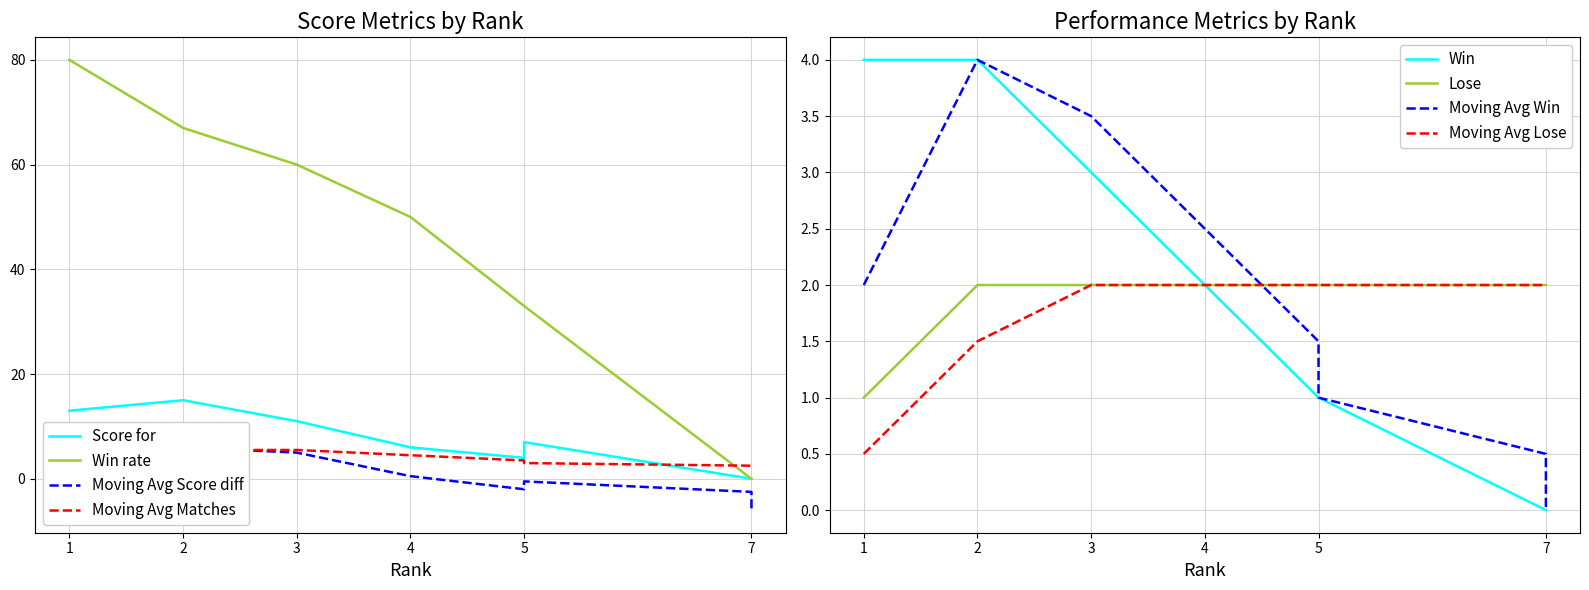

Reading left to right, transcribe all the data shown in this chart.

Score for: 13	15	11	6	4	7	0	0
Win rate: 80	67	60	50	33	33	0	0
Win: 4	4	3	2	1	1	0	0
Lose: 1	2	2	2	2	2	2	2